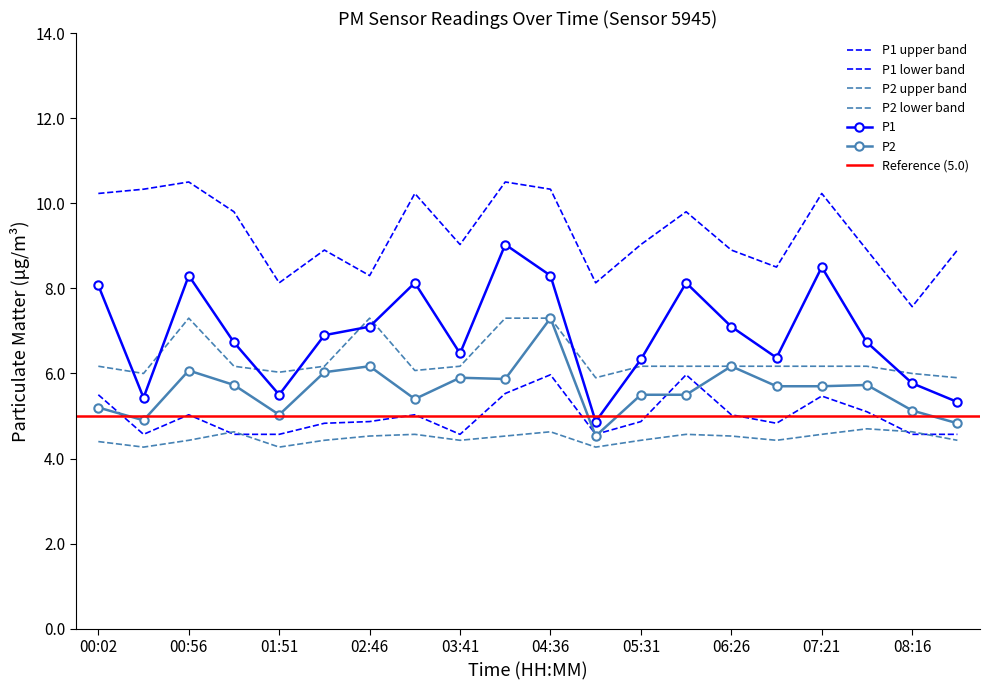

The P1_upper series shows 13.6 at 07:48. True or false?

False